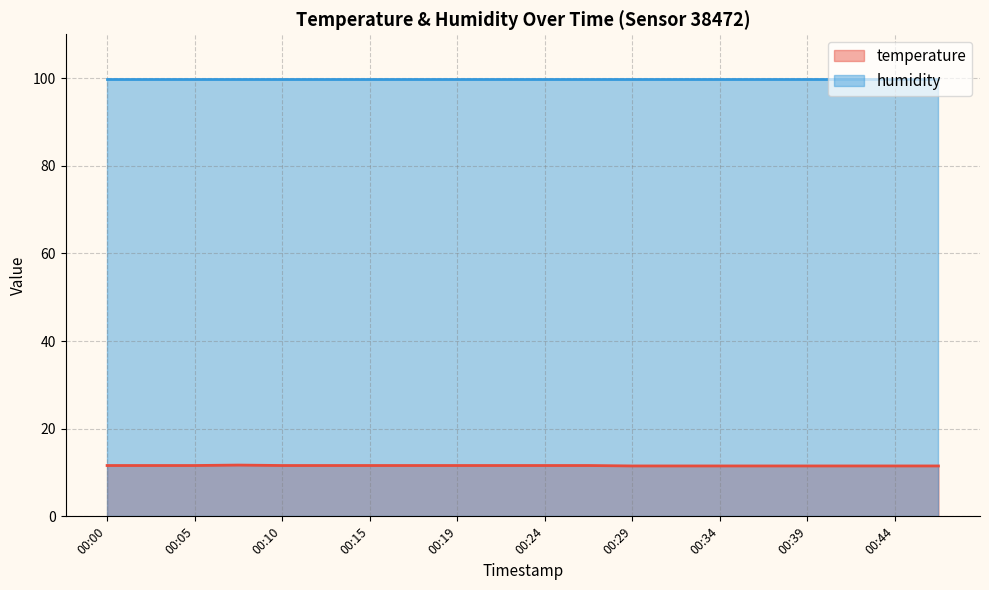

What is the difference between the second highest and minimum values?

0.1